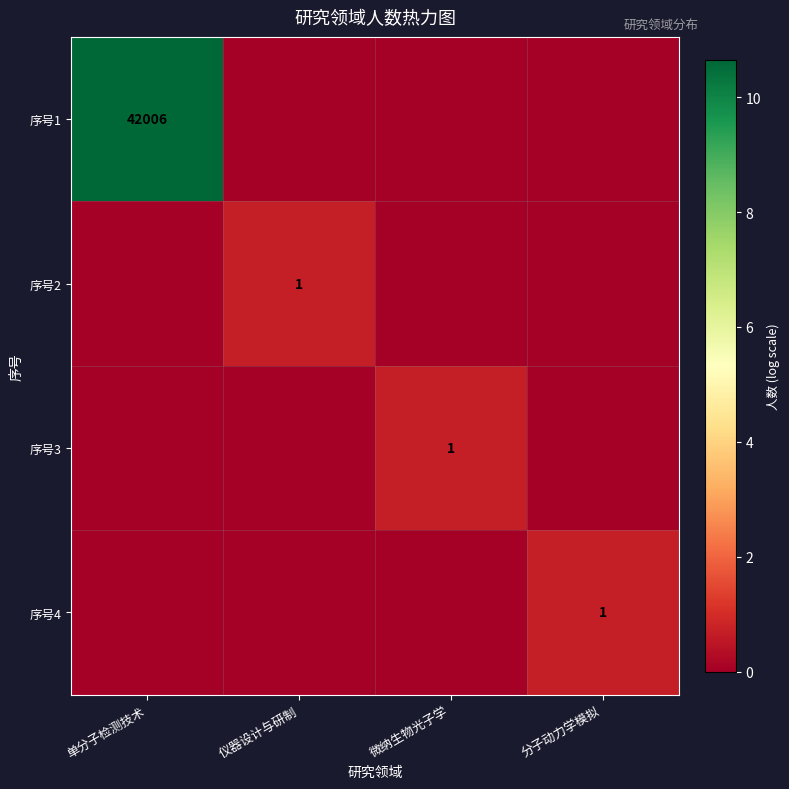

The value of 序号1 at 单分子检测技术 is 42006. True or false?

True